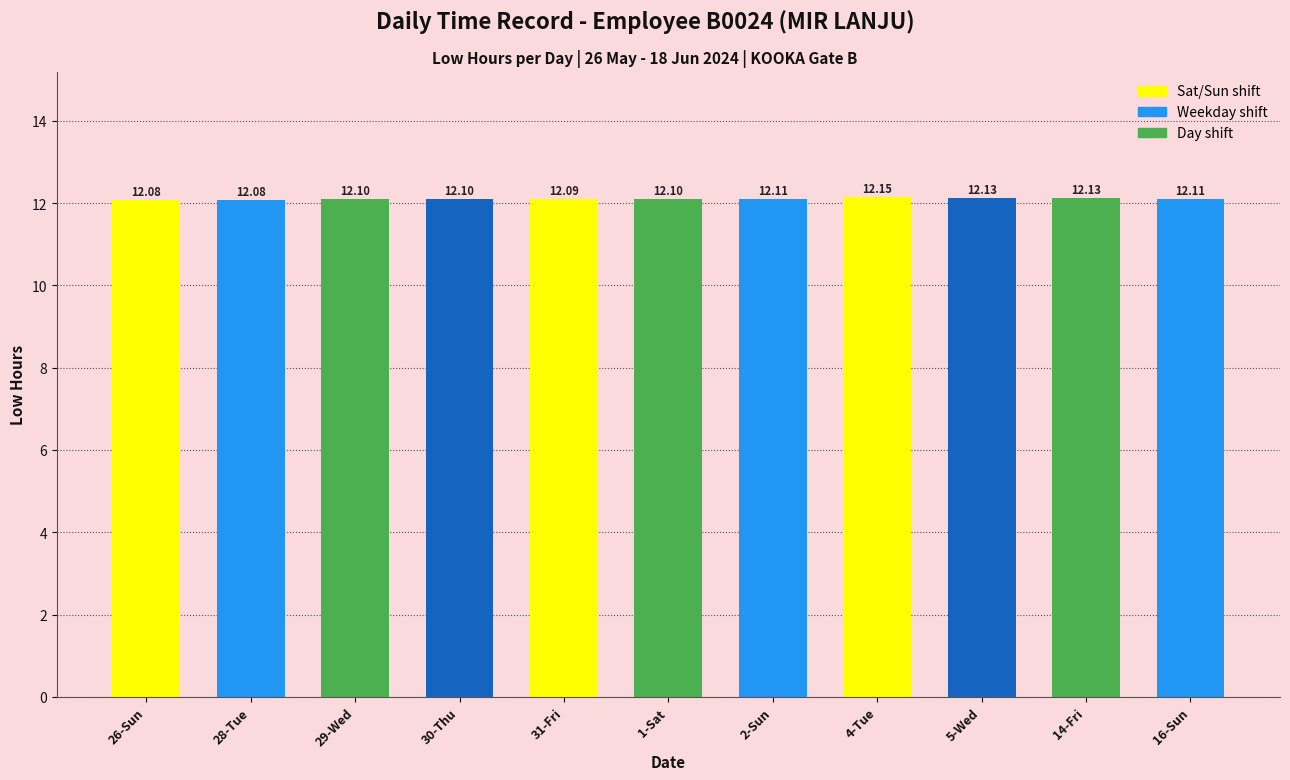

The chart shows a value of 12.1 at 14-Fri. True or false?

True